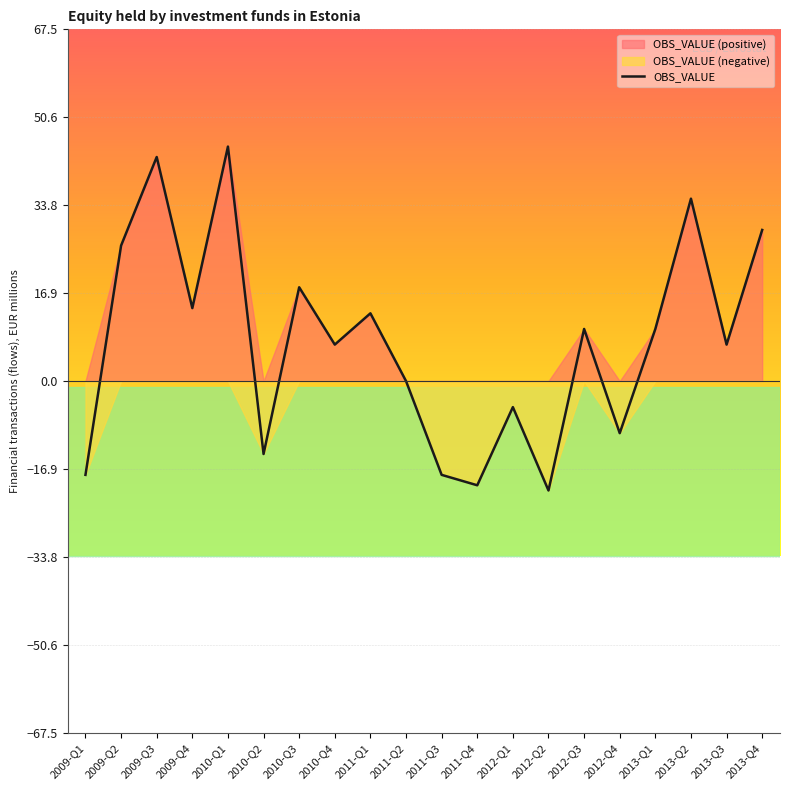

List the labels in order of value, smallest first.

2012-Q2, 2011-Q4, 2009-Q1, 2011-Q3, 2010-Q2, 2012-Q4, 2012-Q1, 2011-Q2, 2010-Q4, 2013-Q3, 2012-Q3, 2013-Q1, 2011-Q1, 2009-Q4, 2010-Q3, 2009-Q2, 2013-Q4, 2013-Q2, 2009-Q3, 2010-Q1